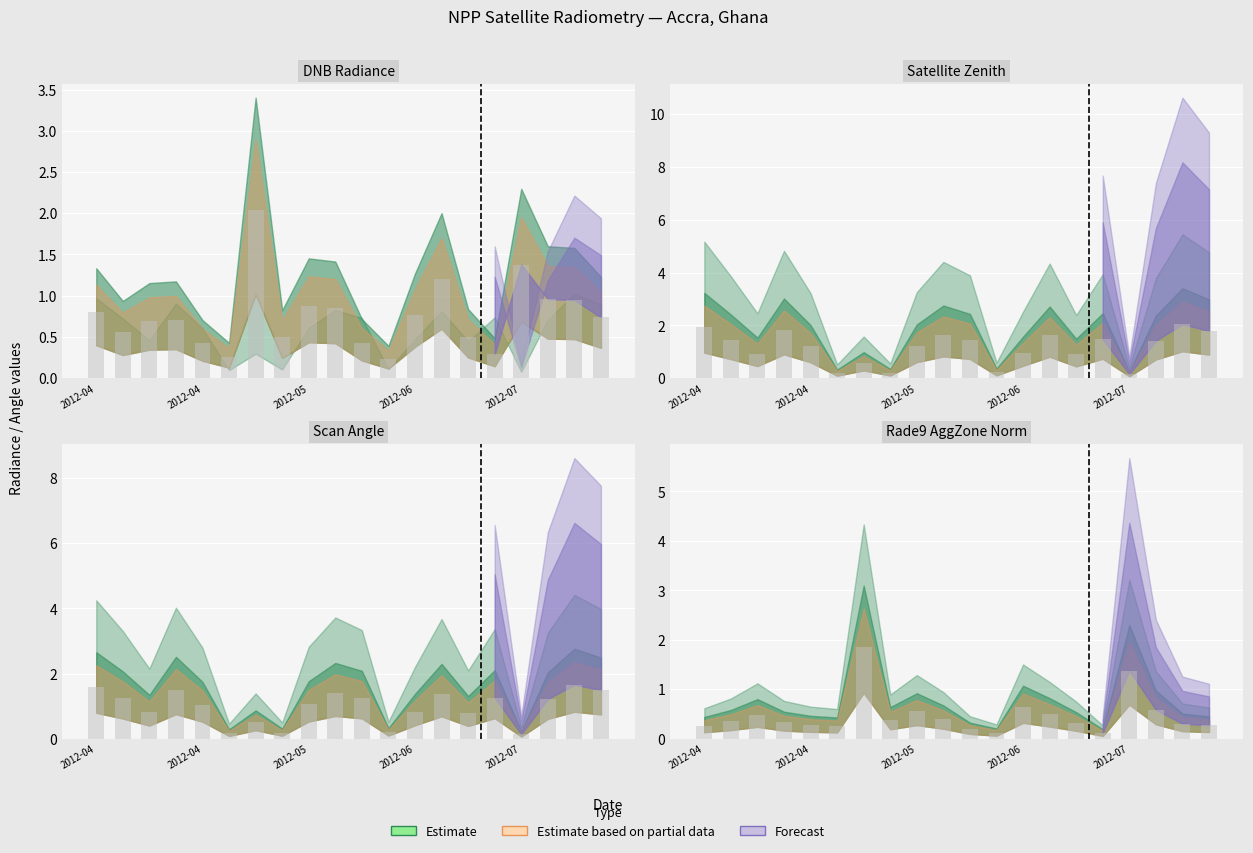

Are the bars horizontal?

No